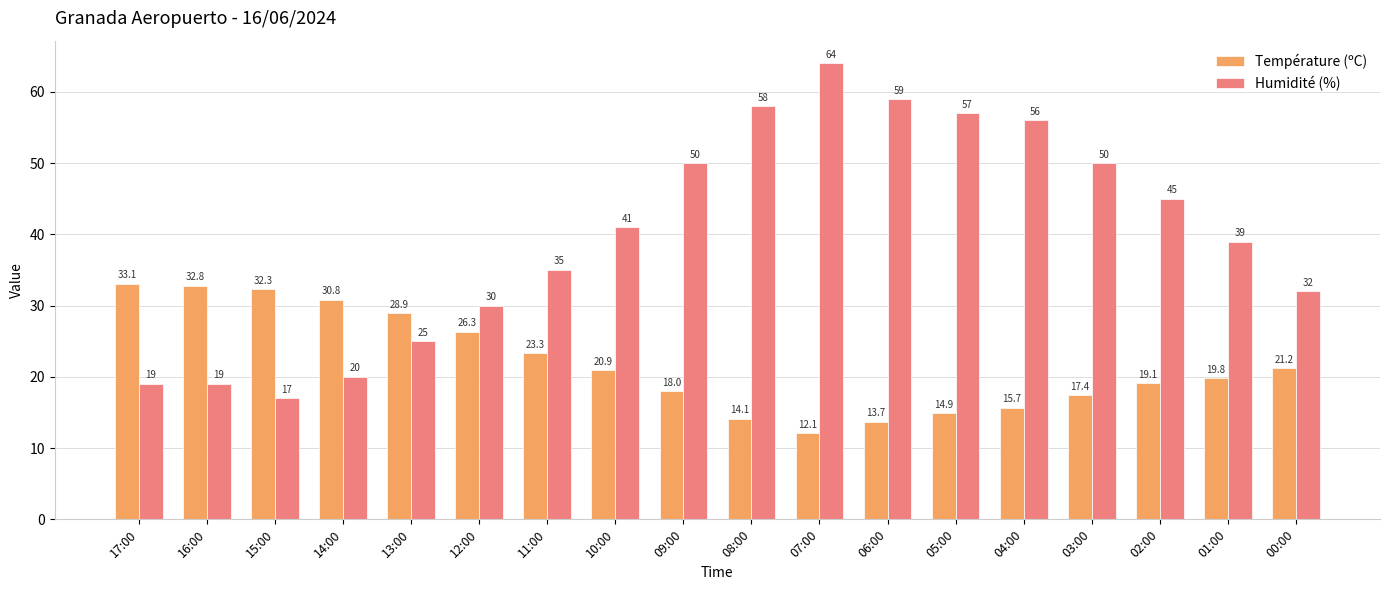

Which series has the widest spread of values?

Humidité (%)